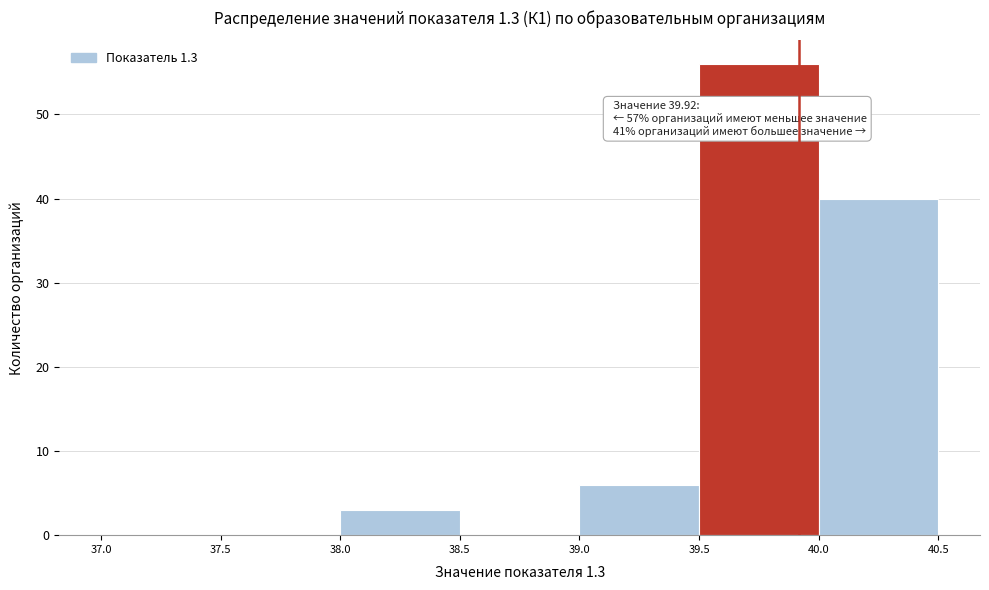

Which range on the x-axis has the tallest bar?

39.5 to 40.0